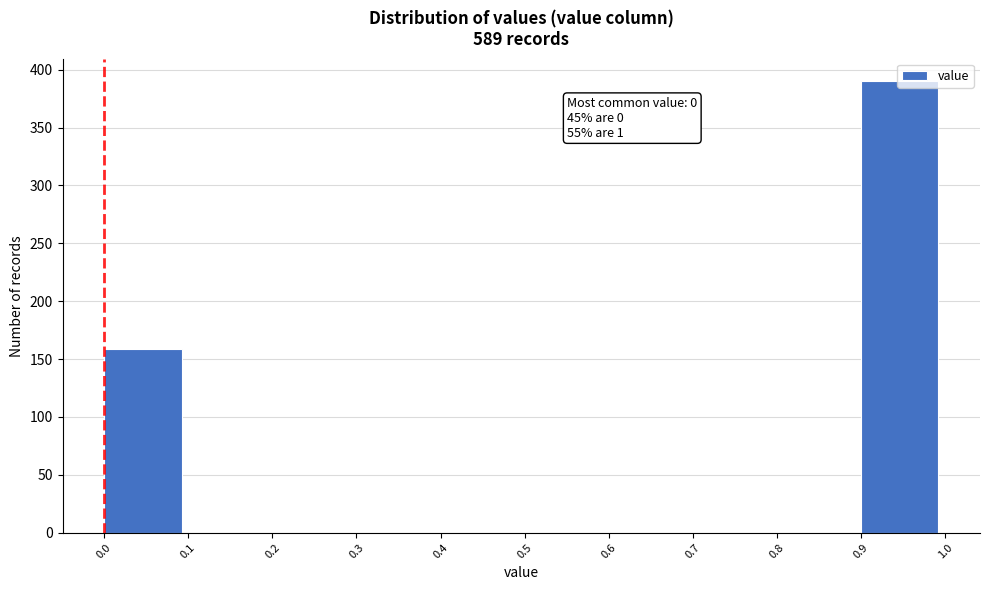

Which range on the x-axis has the tallest bar?

0.9 to 1.0